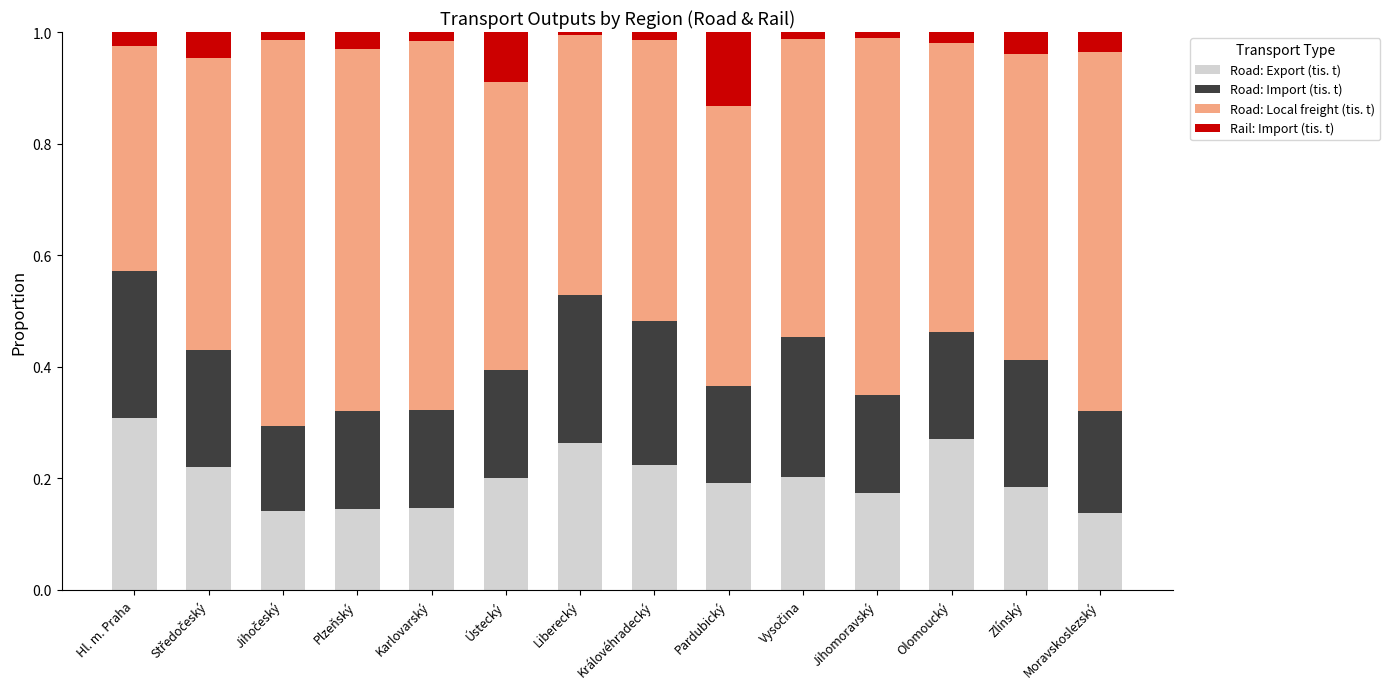

Does the chart contain stacked bars?

Yes